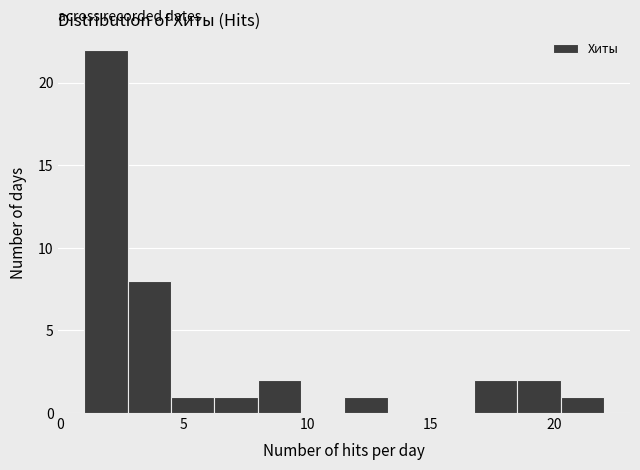

Around what value on the x-axis is the tallest bar? Give the approximate position of its centre, as read against the axis.

2.0